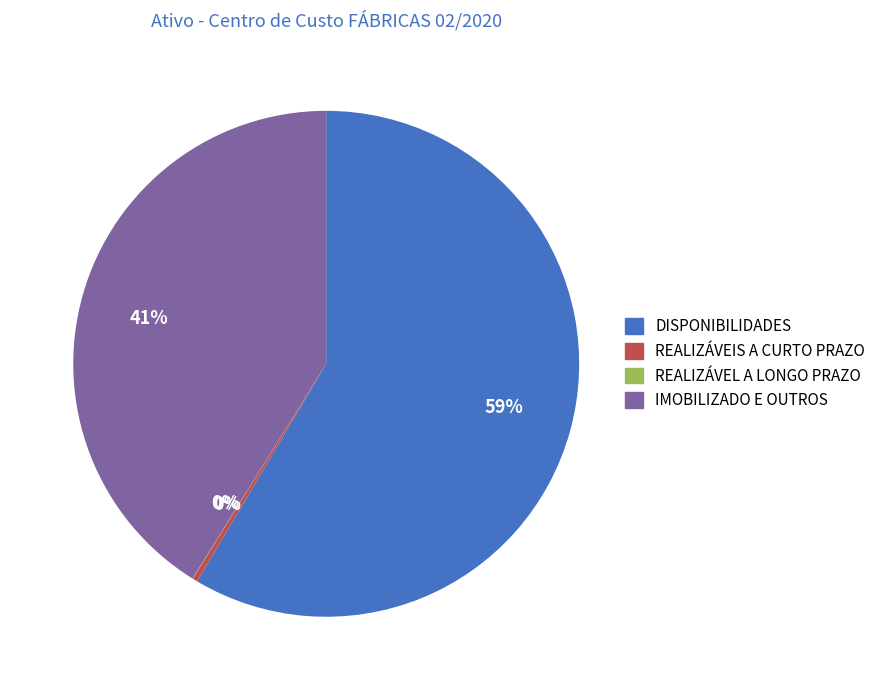

Approximately how many times larger is the value at IMOBILIZADO E OUTROS compared to REALIZÁVEIS A CURTO PRAZO?

127.5